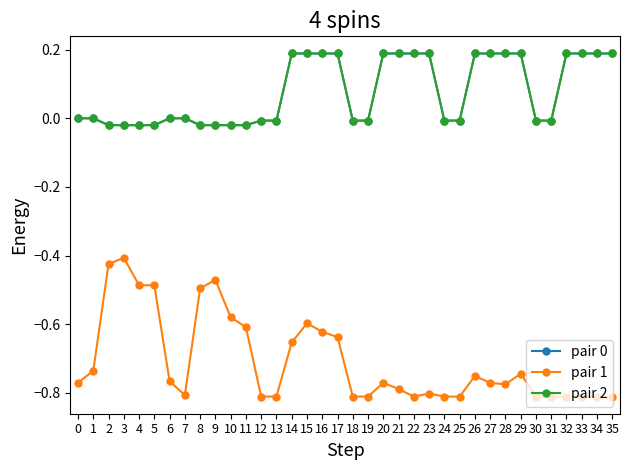

Does the chart have visible grid lines?

No